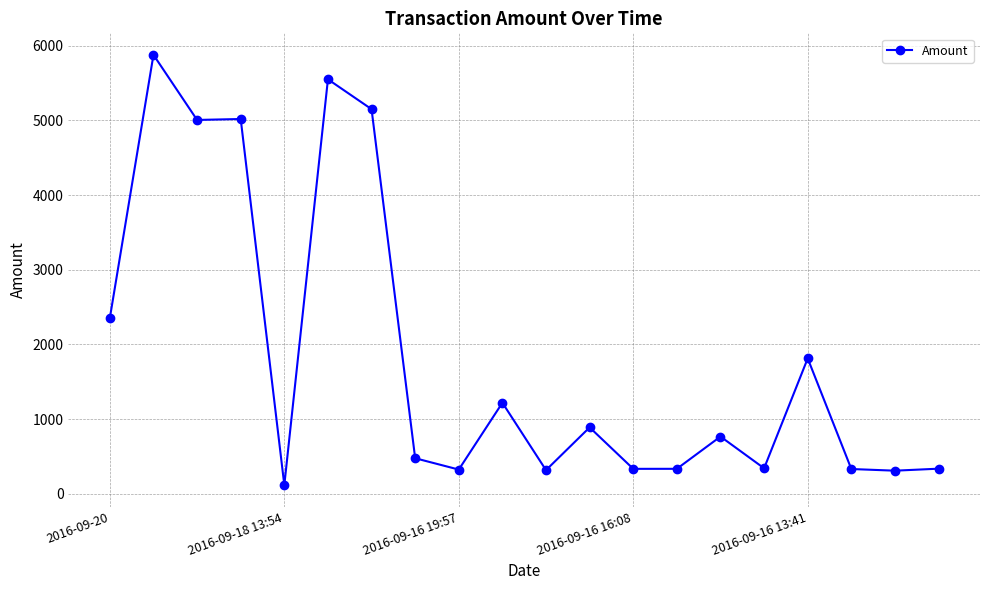

What is the minimum value shown in the chart?

115.5